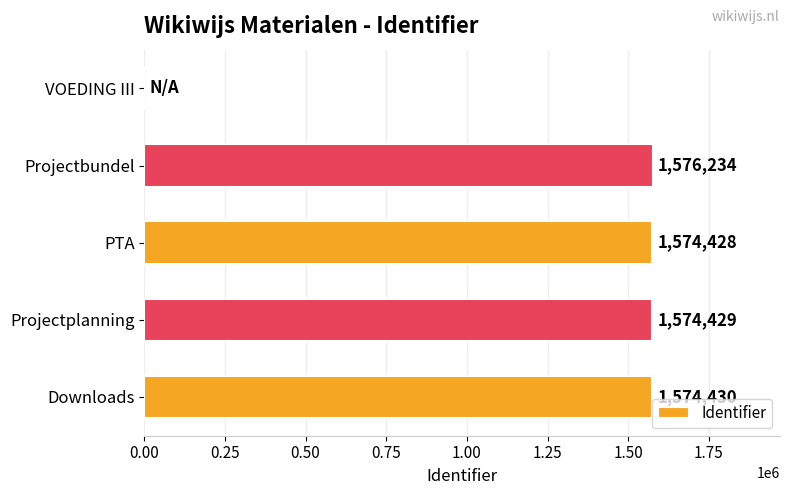

Reading top to bottom, list all the values displayed in this chart.

VOEDING III=0	Projectbundel=1576234	PTA=1574428	Projectplanning=1574429	Downloads=1574430